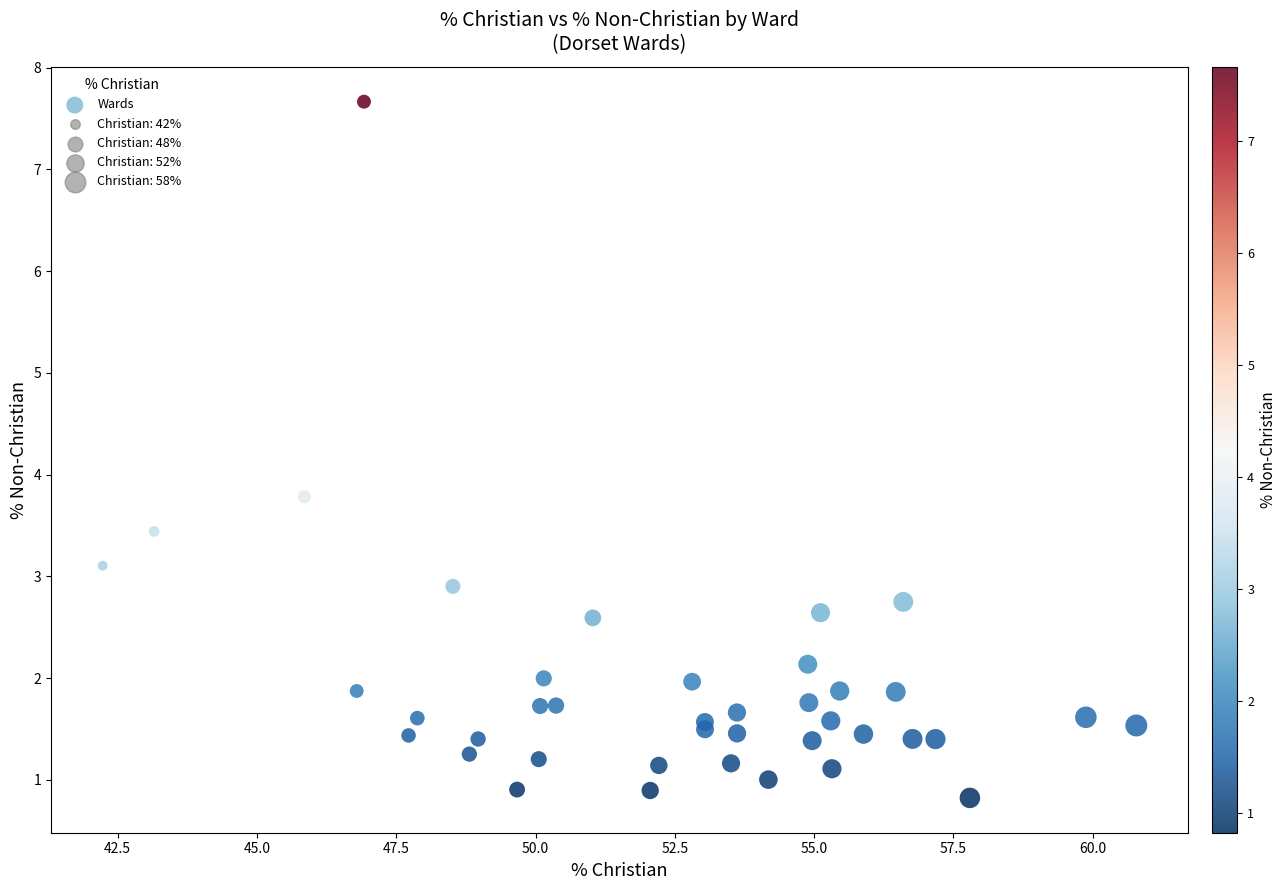

What Y value in the scatter plot is closest to 4?

3.8